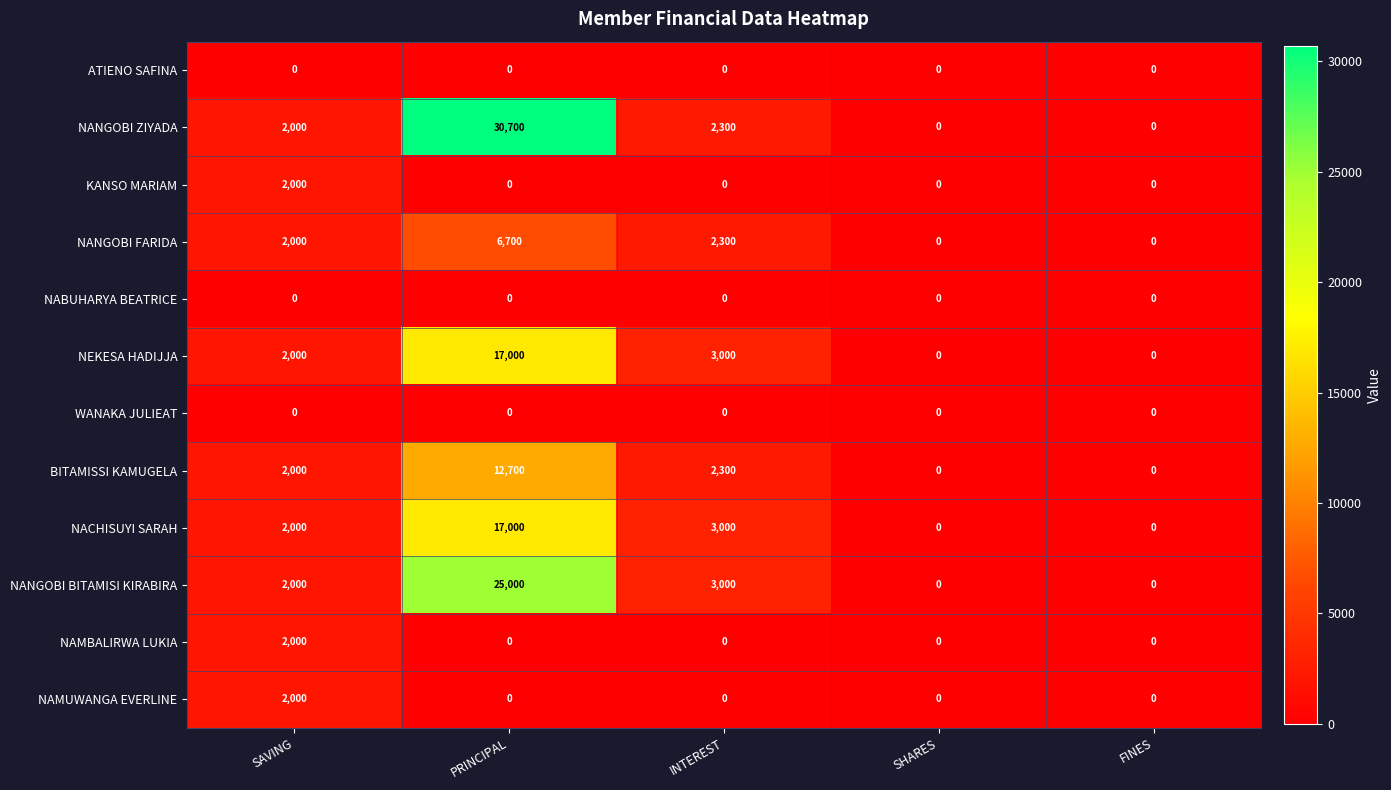

How many categories are shown in the chart?

5